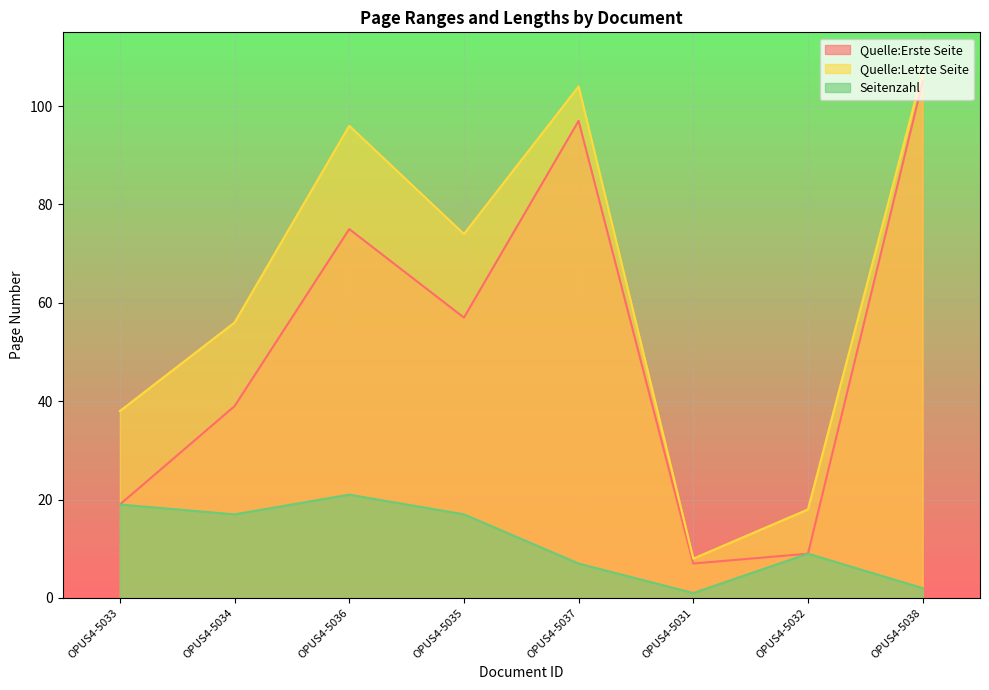

In Quelle:Letzte Seite, how many points are higher than both neighbors (excluding endpoints)?

2